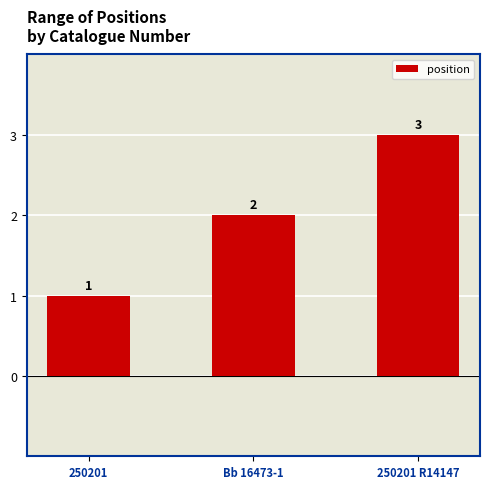

Which label corresponds to the largest value in the chart?

250201 R14147